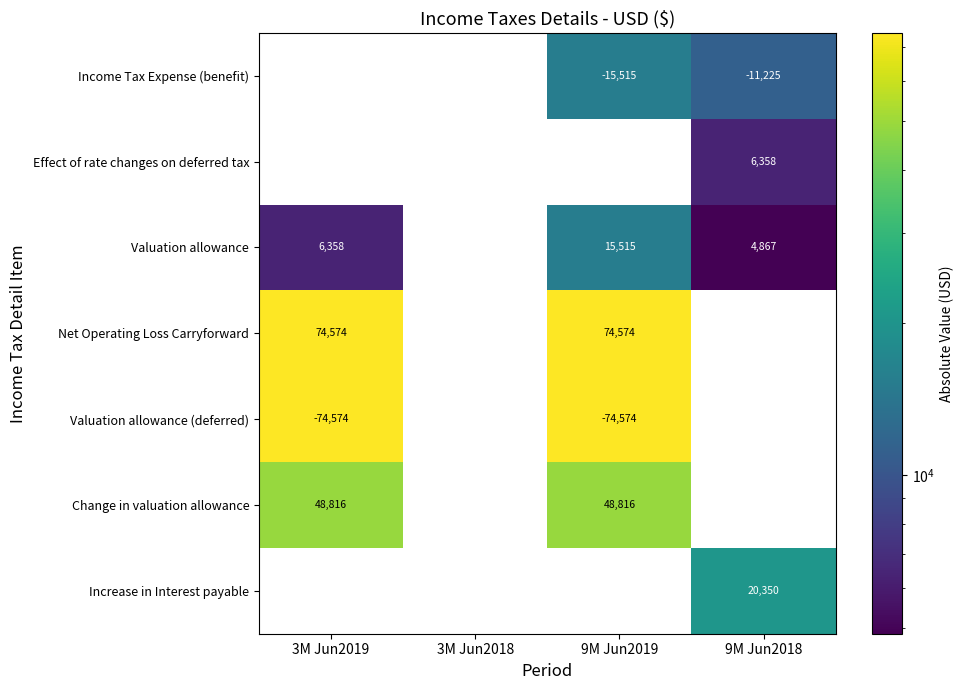

The Net Operating Loss Carryforward series shows 104455 at 9M Jun2019. True or false?

False